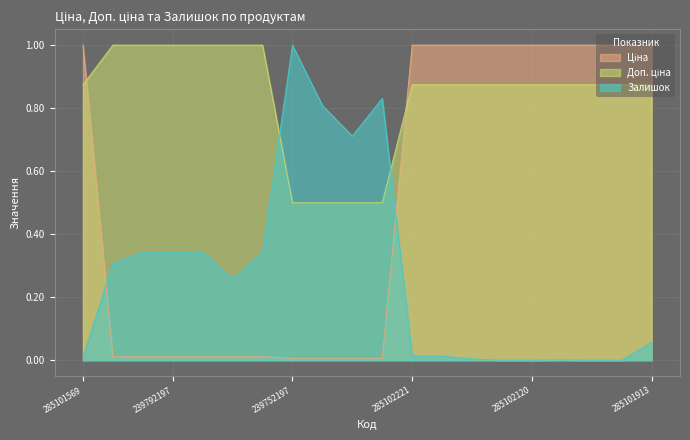

Rank the series by their maximum value, from highest to lowest.

Ціна, Доп. ціна, Залишок